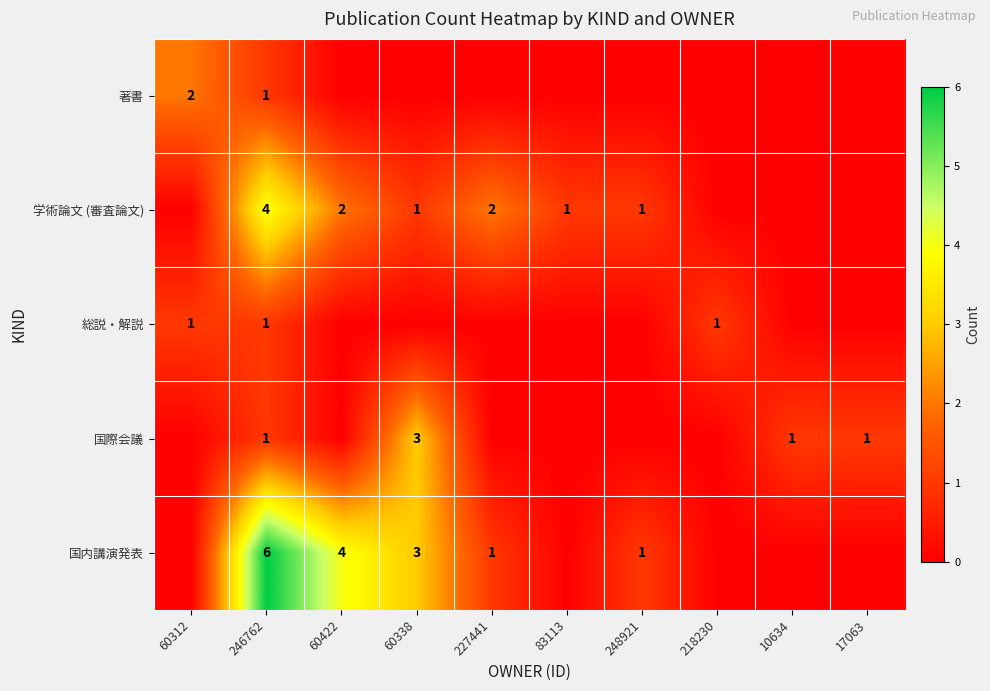

The 国際会議 series shows 4 at 60338. True or false?

False